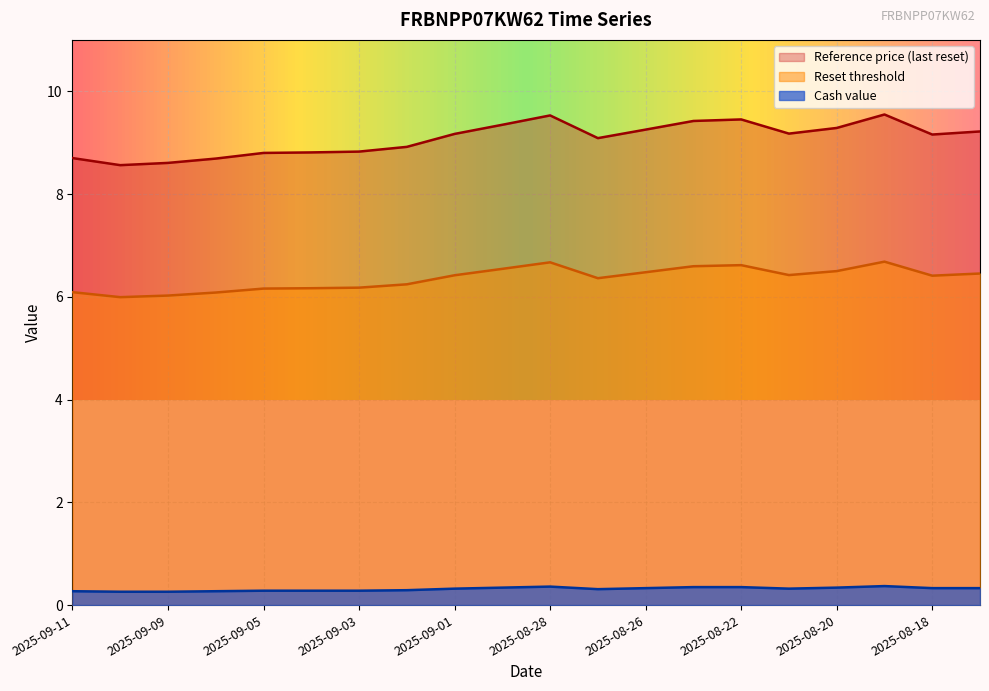

Is the value of Reference price (last reset) at 2025-08-25 greater than the value of Reset threshold at 2025-08-19?

Yes